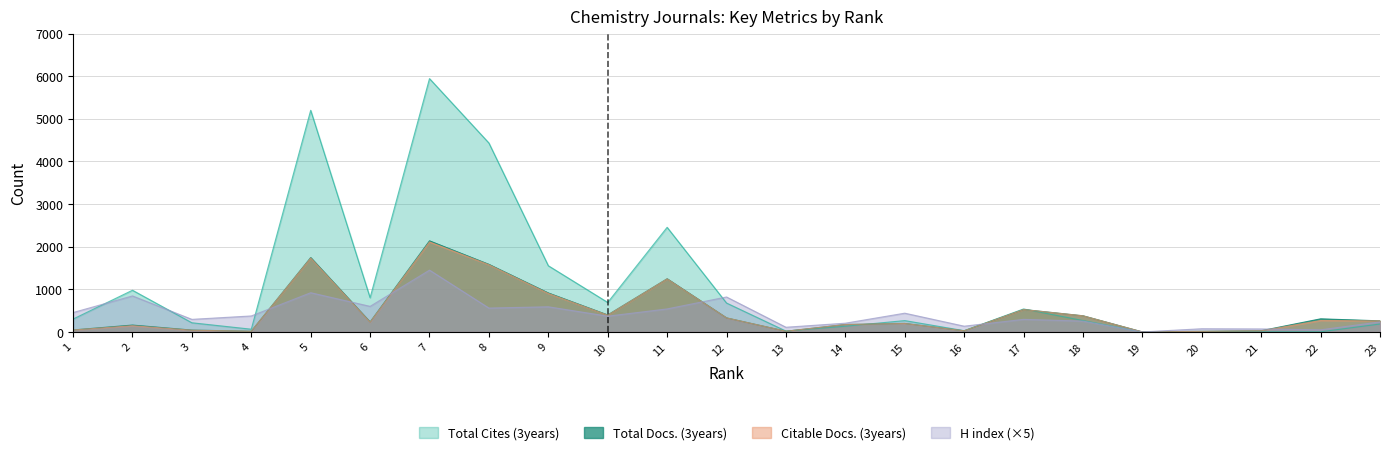

List the labels in order of Total Cites (3years) value, smallest first.

19, 21, 22, 20, 13, 16, 4, 14, 23, 3, 15, 18, 1, 17, 12, 10, 6, 2, 9, 11, 8, 5, 7